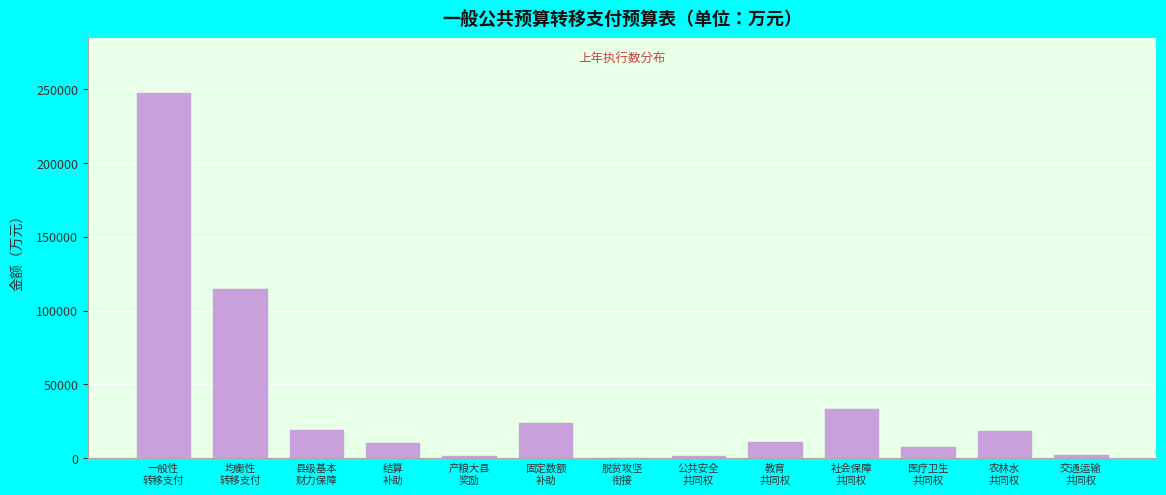

What is the greatest value displayed?

247406